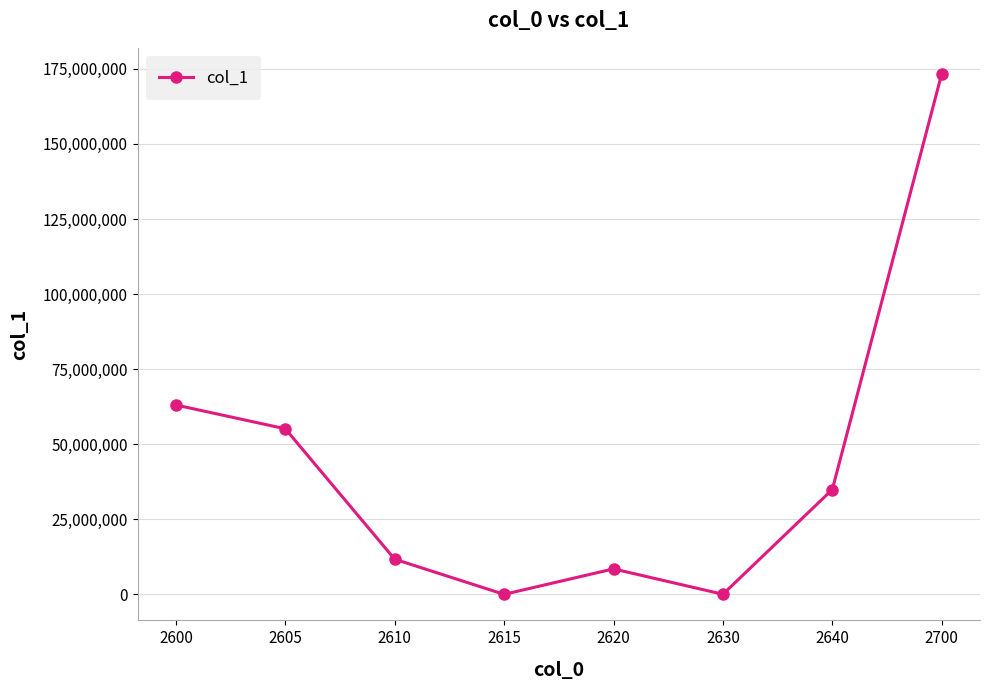

What is the change in value from 2640 to 2700?

+138425214